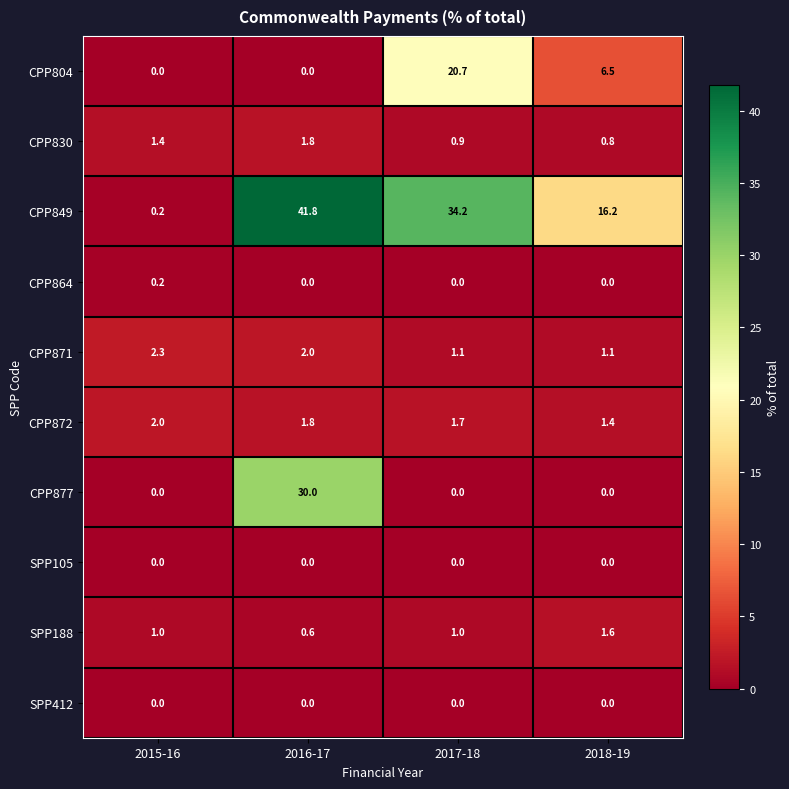

True or false: SPP412 has a value of 0.0 at 2016-17.

True